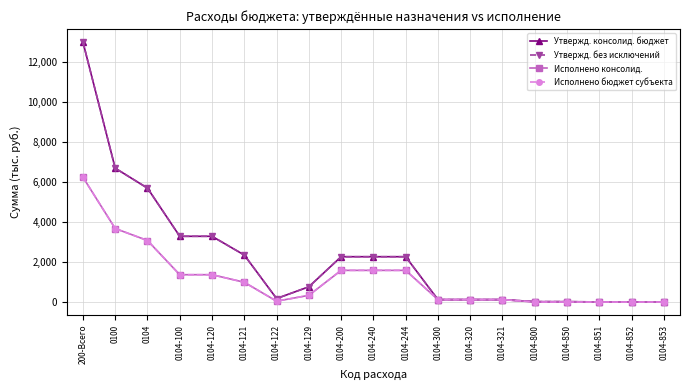

Is this an area chart (filled region under the line)?

No